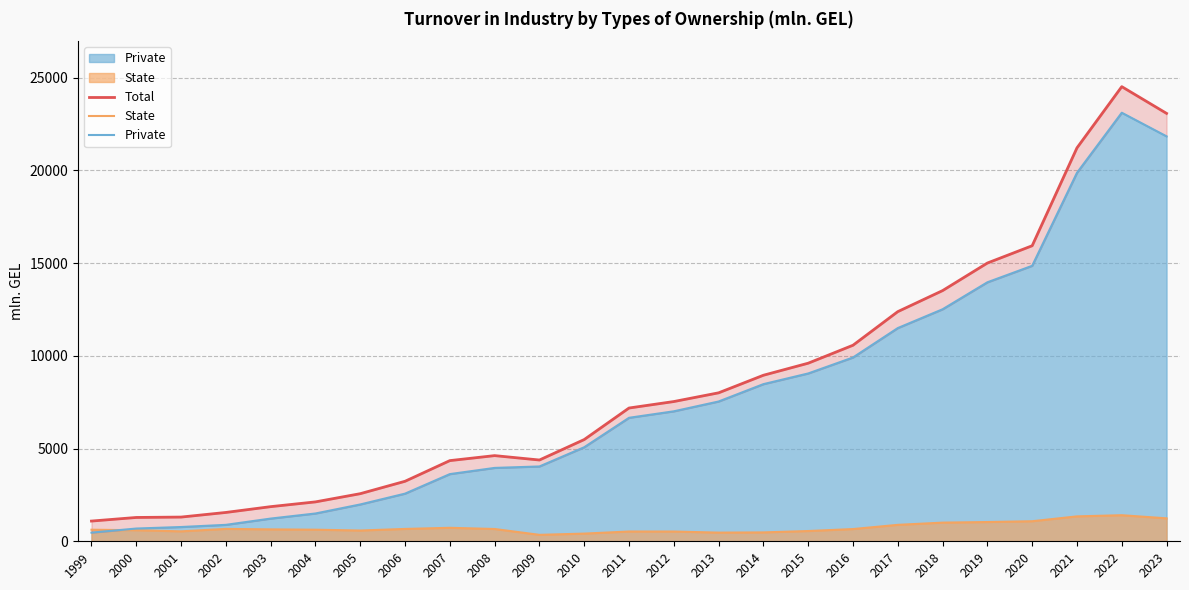

Read the Total value at 1999.

1090.6